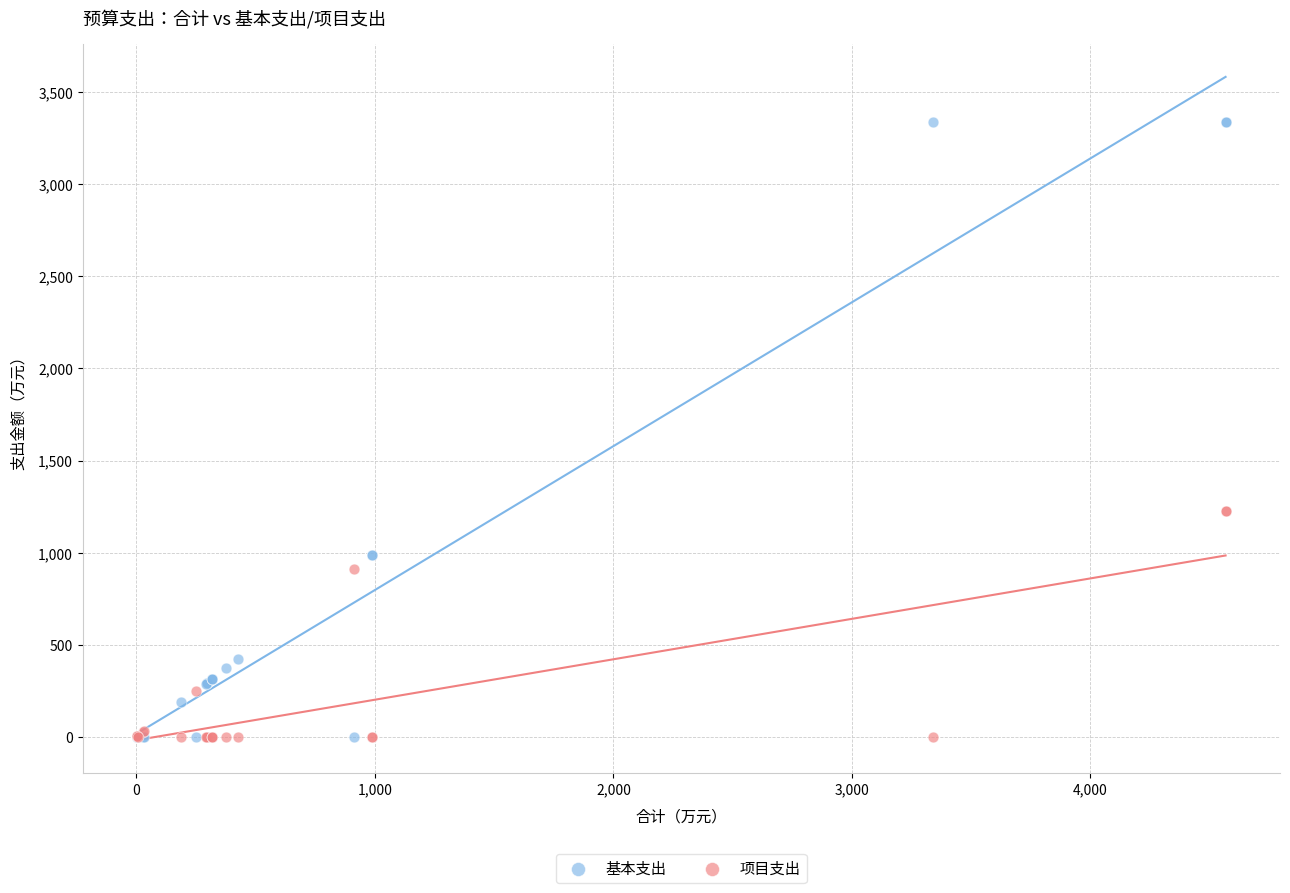

In the 项目支出 series, what Y value is closest to 613?

911.0